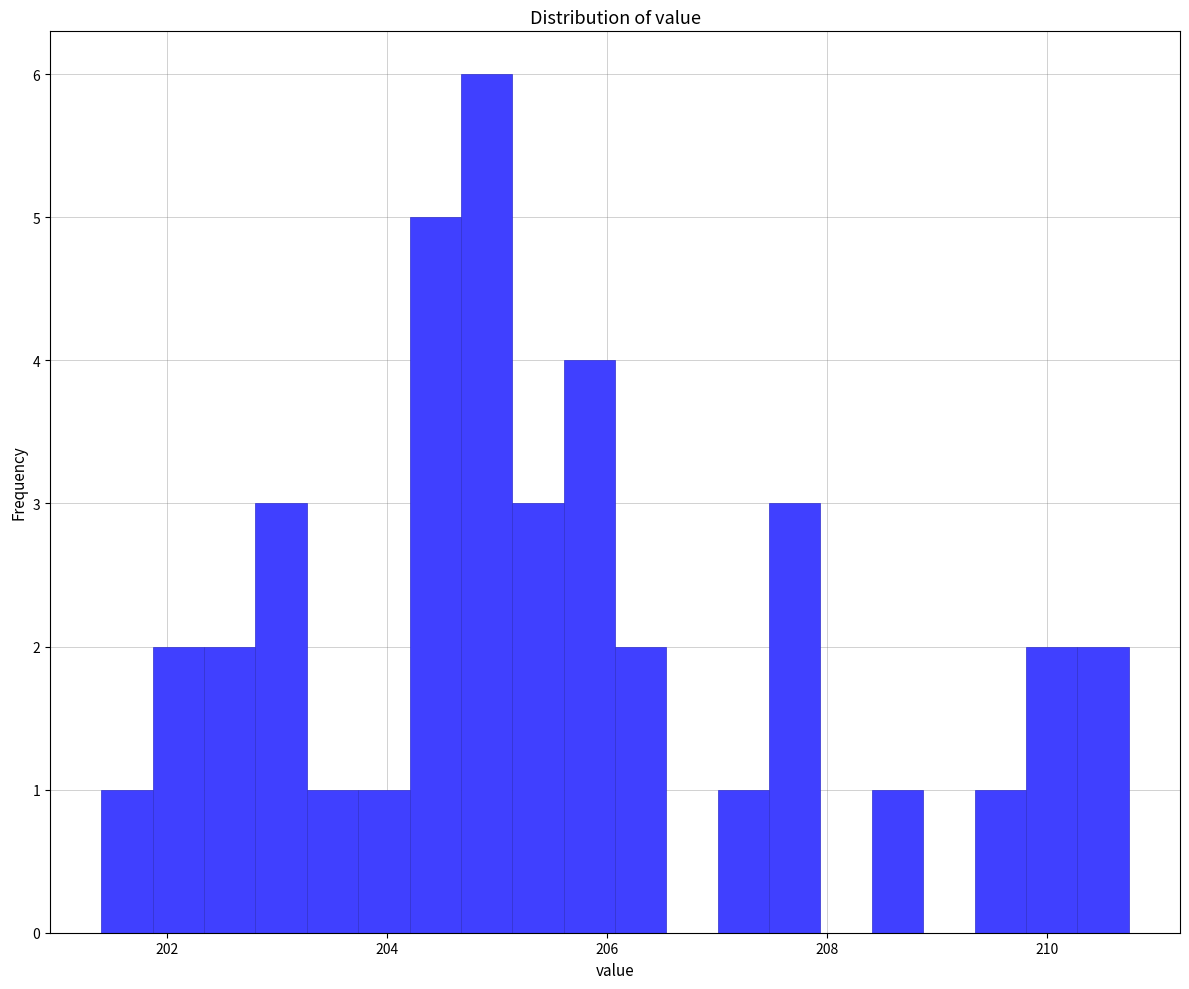

Around what value on the x-axis is the tallest bar? Give the approximate position of its centre, as read against the axis.

205.0